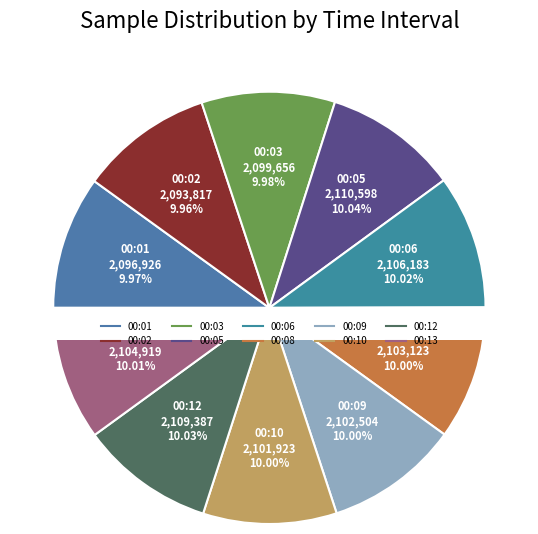

True or false: 00:10 accounts for 10% of the total.

True